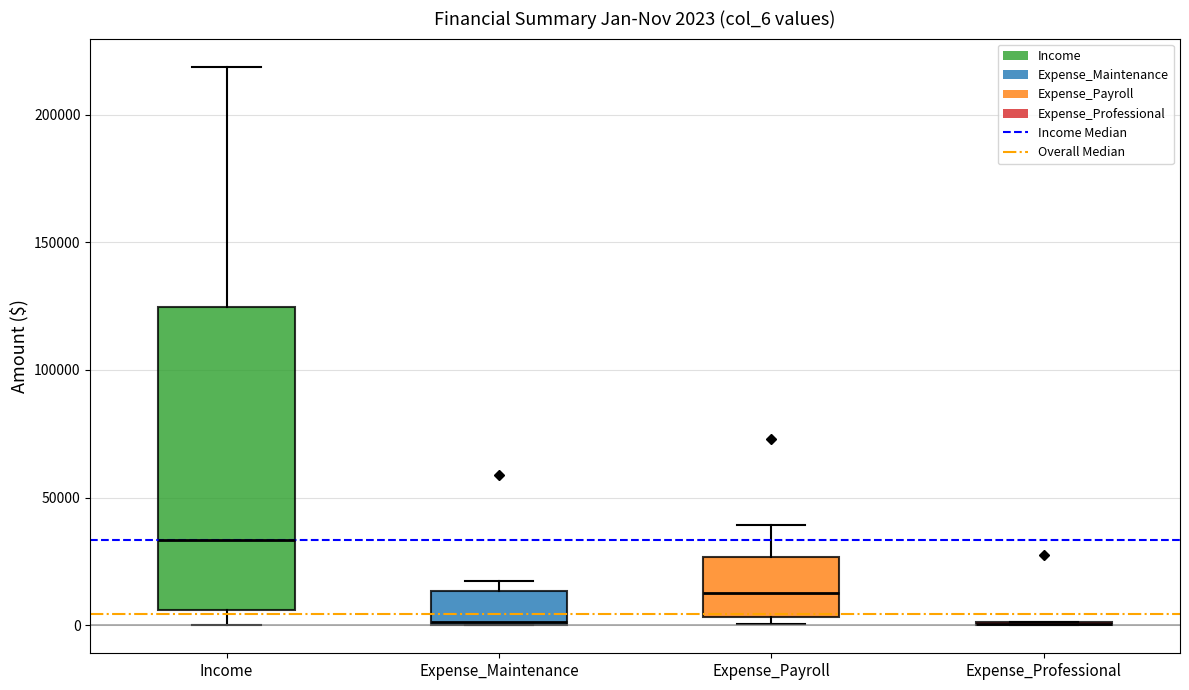

Which box is the tallest, from its lower edge to its upper edge?

Income